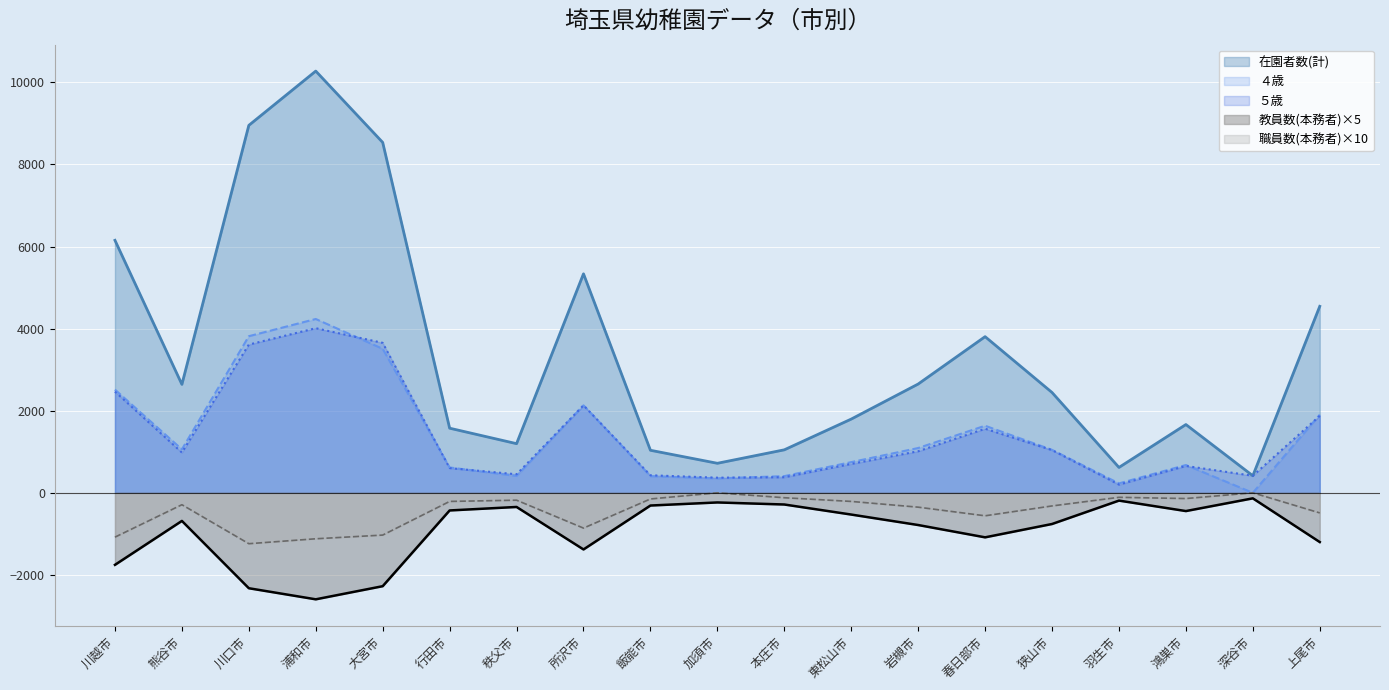

How many lines are shown in the chart?

5